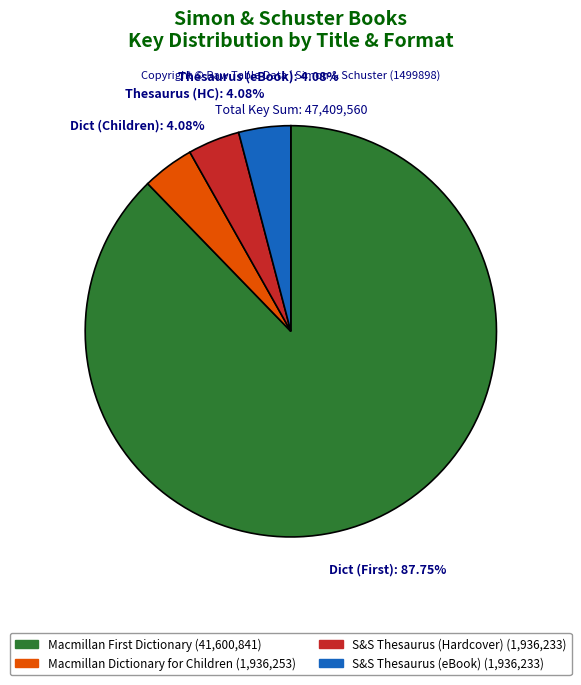

Which slice is the largest?

Macmillan First Dictionary